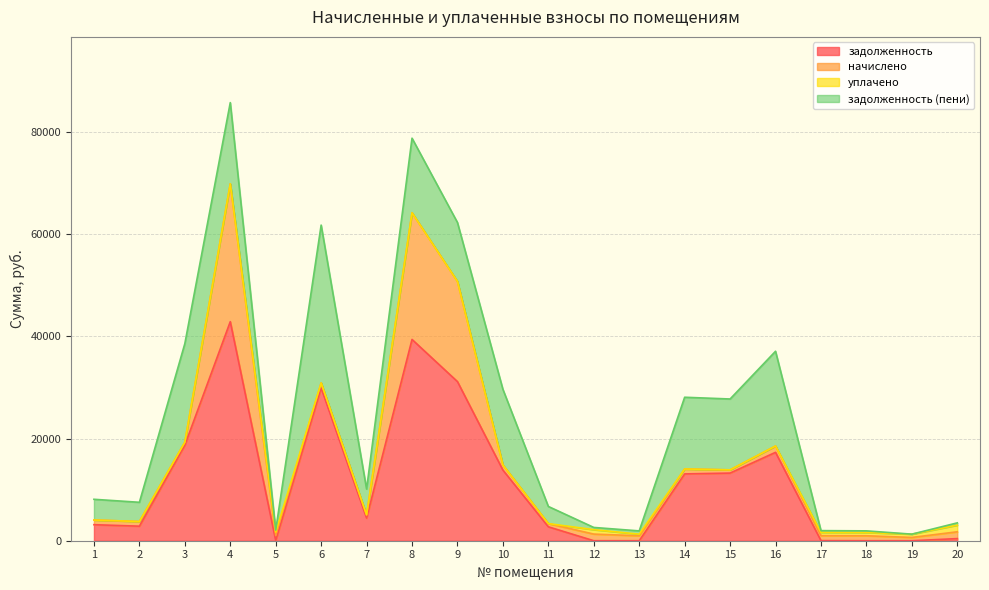

Which series has the widest spread of values?

задолженность